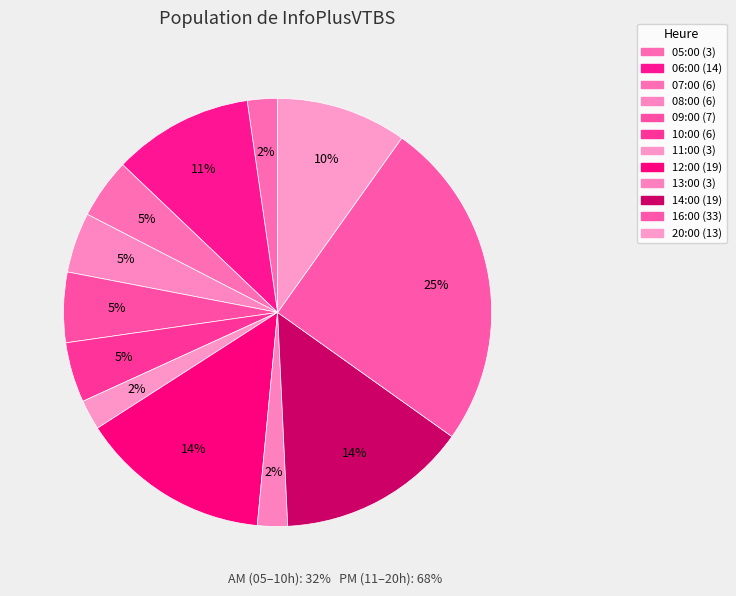

How many slices are in this pie chart?

12